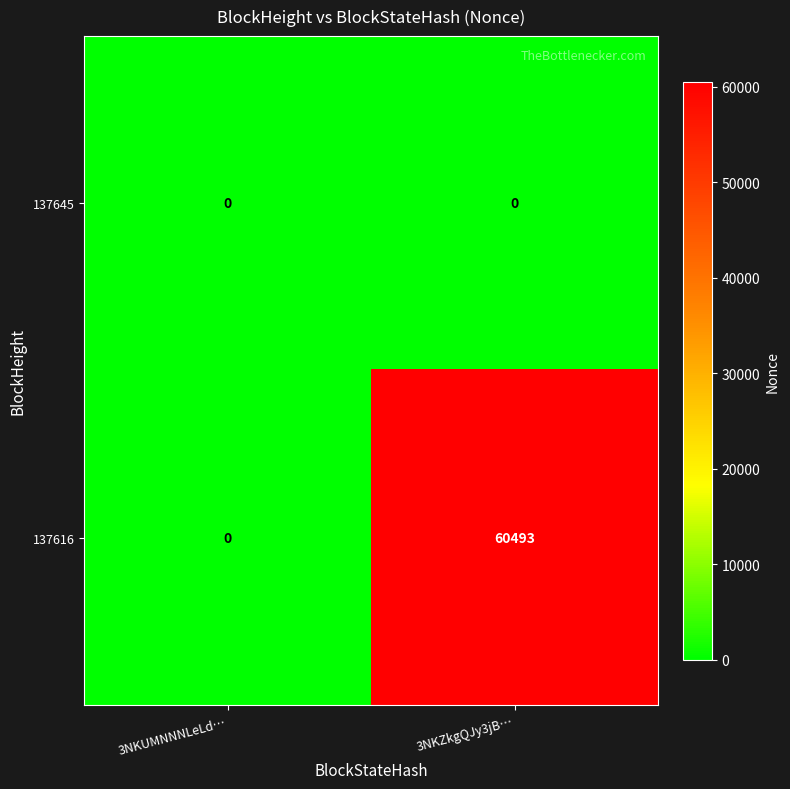

List the series in order of their overall mean, highest first.

137616, 137645